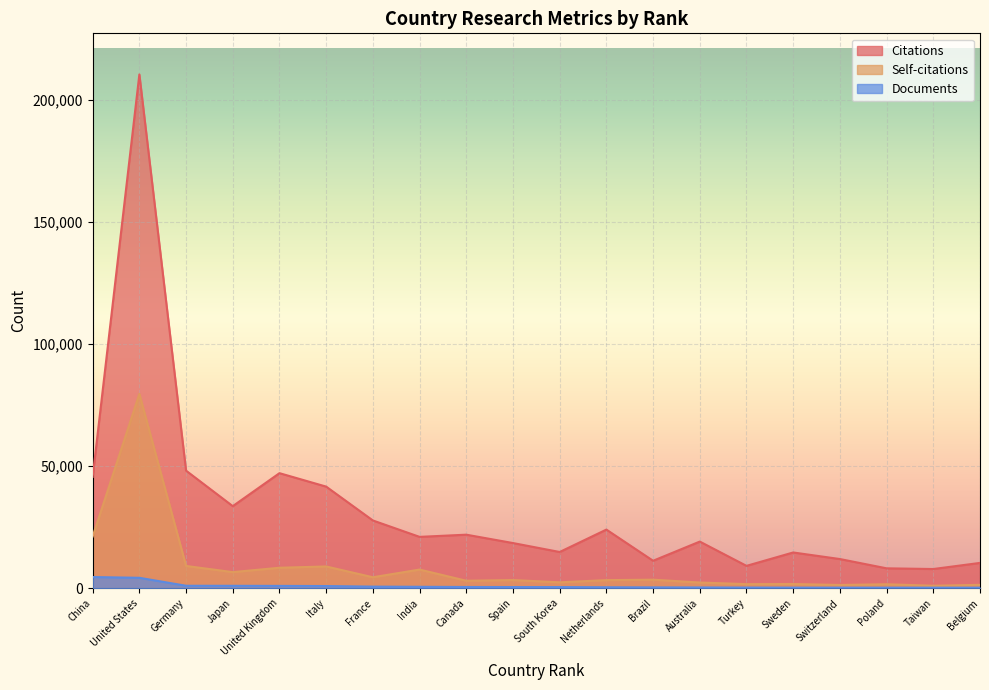

Where does the Self-citations series first go above 3345?

China